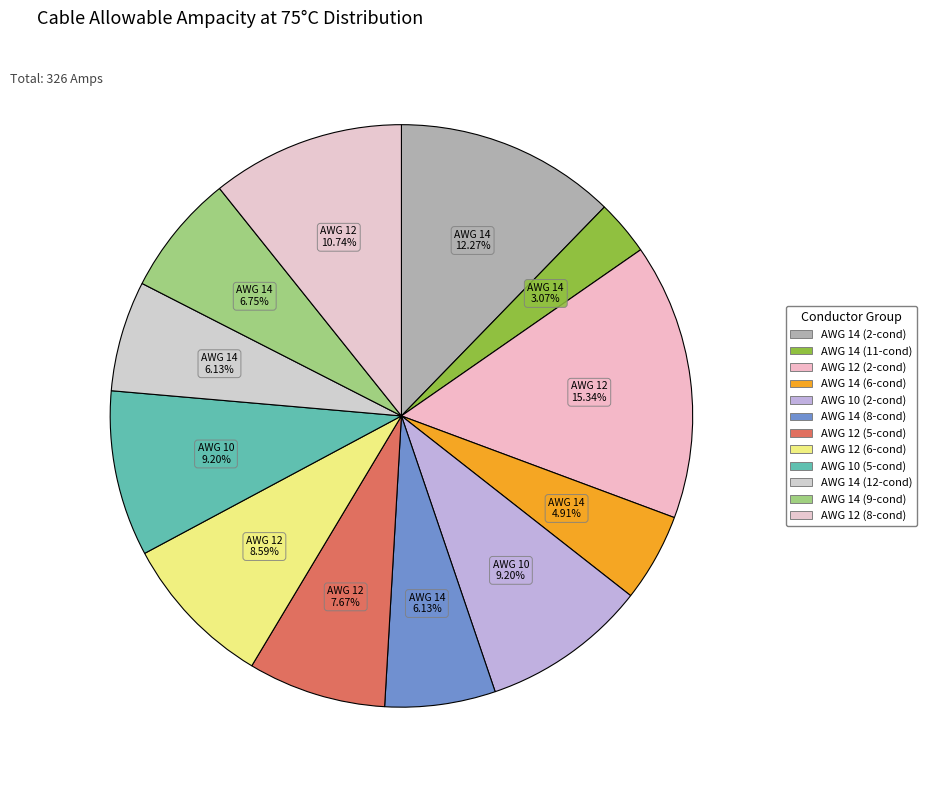

How many segments does this pie chart have?

12